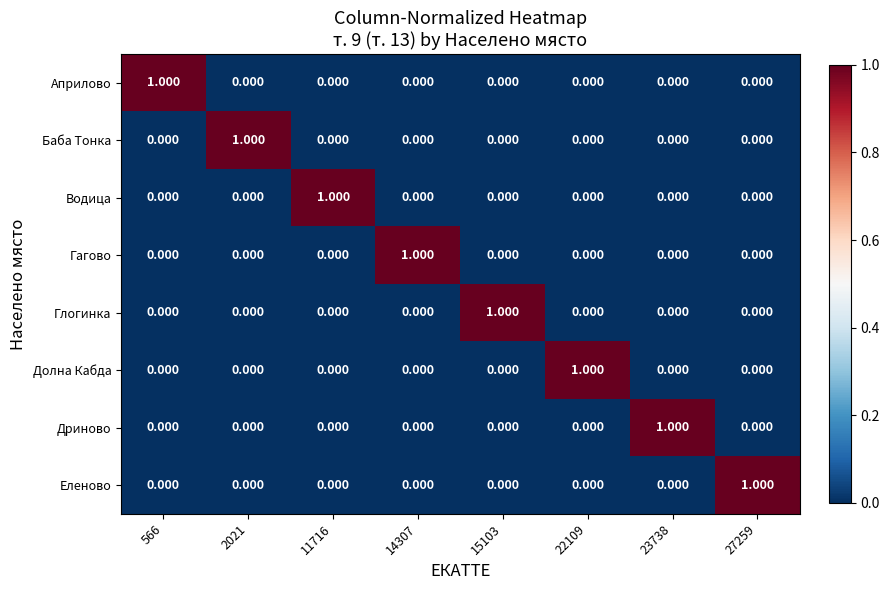

Which label corresponds to the largest value in the chart?

566